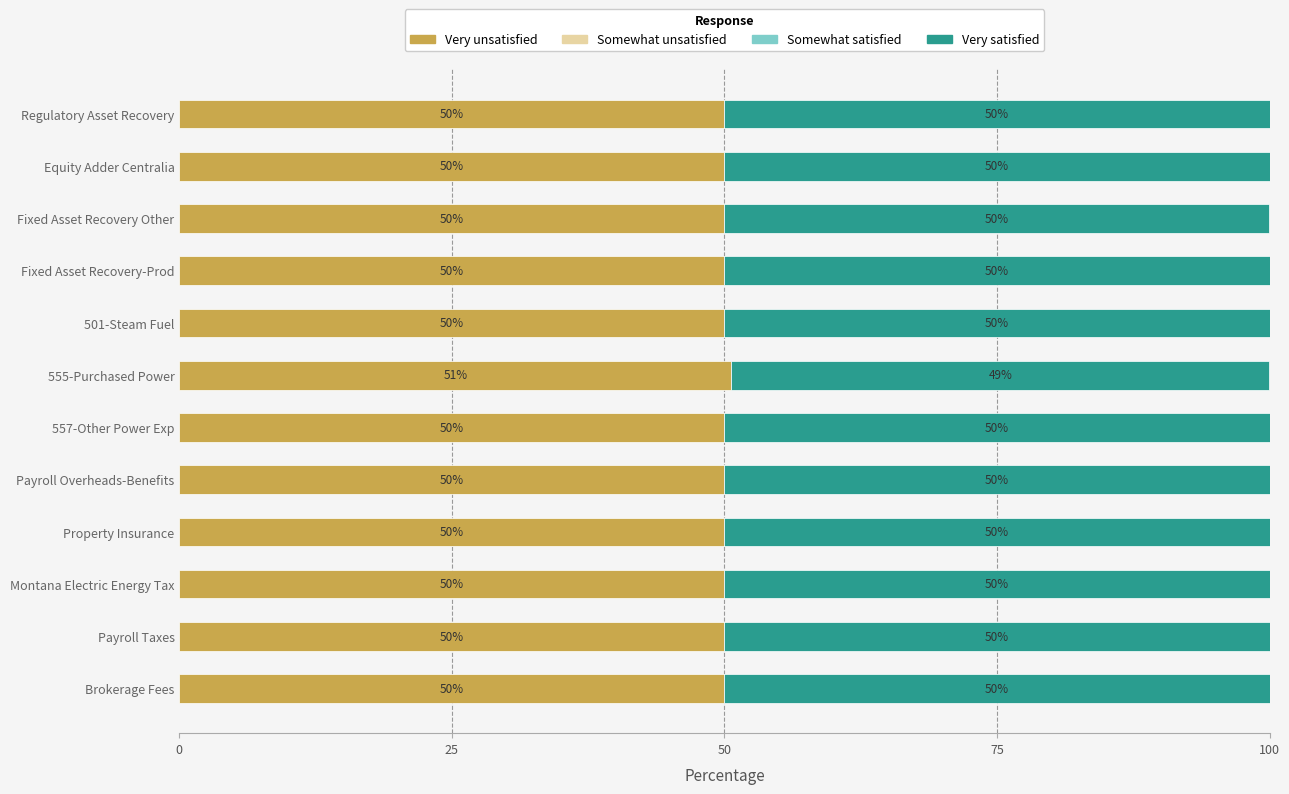

Is it true that Very unsatisfied equals 50.0 at Regulatory Asset Recovery?

True